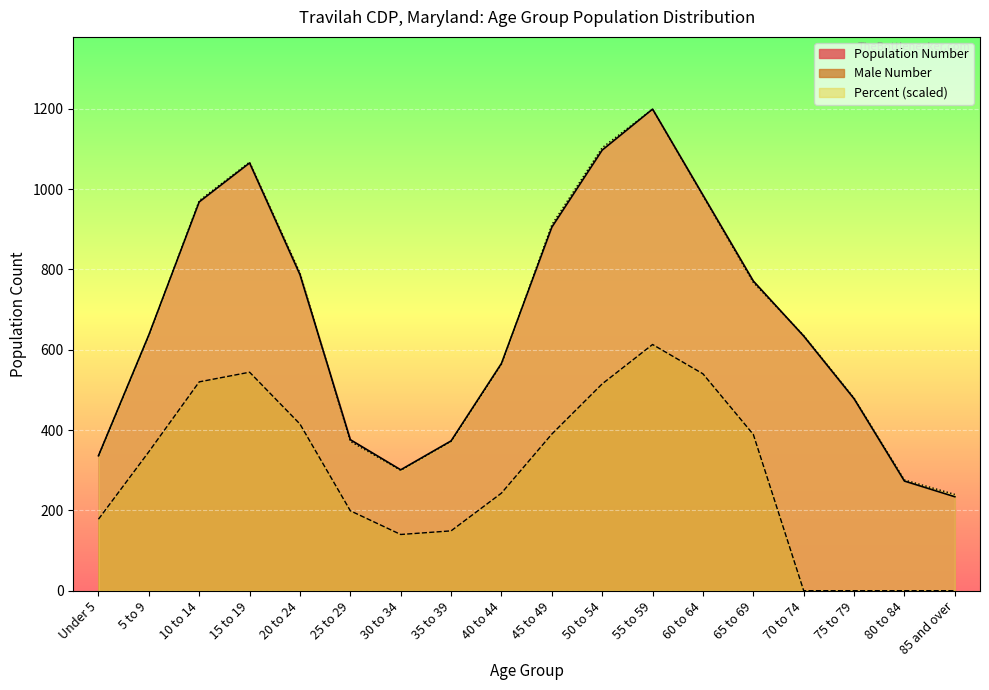

What is the maximum value for Percent?

1199.0